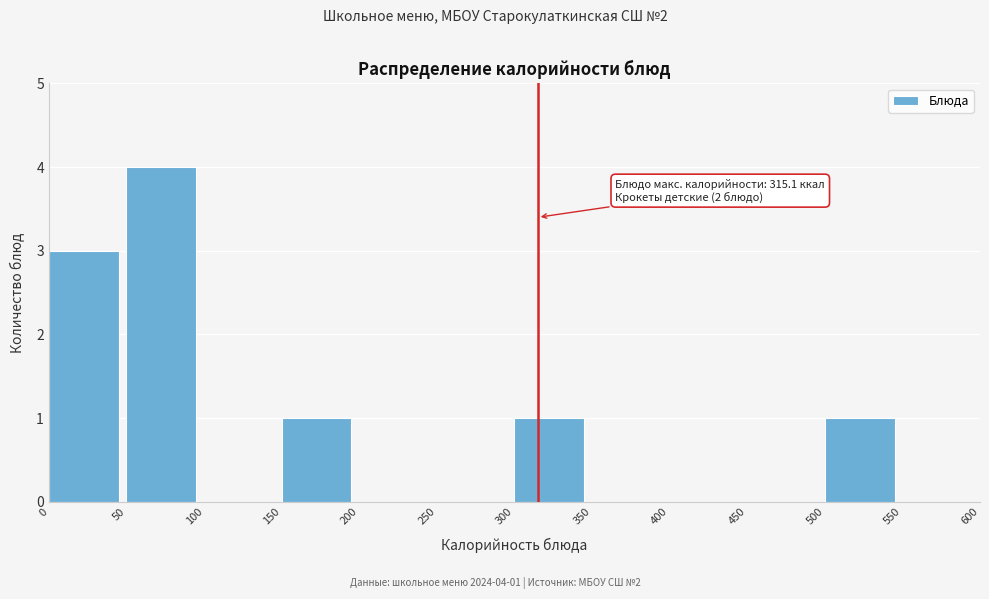

Which range on the x-axis has the tallest bar?

50 to 100